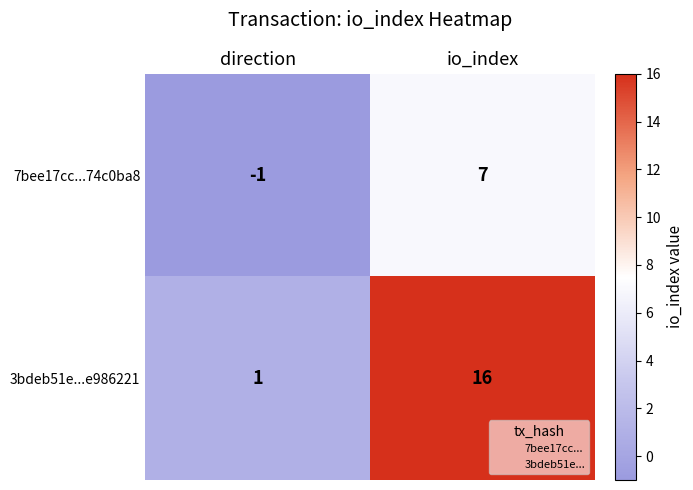

The 7bee17cc...74c0ba8 series shows 2 at io_index. True or false?

False